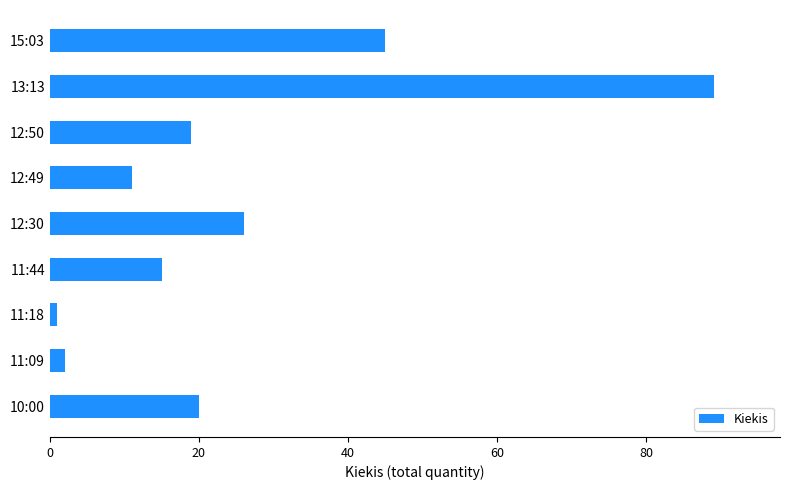

Rank the categories by value from highest to lowest.

13:13, 15:03, 12:30, 10:00, 12:50, 11:44, 12:49, 11:09, 11:18